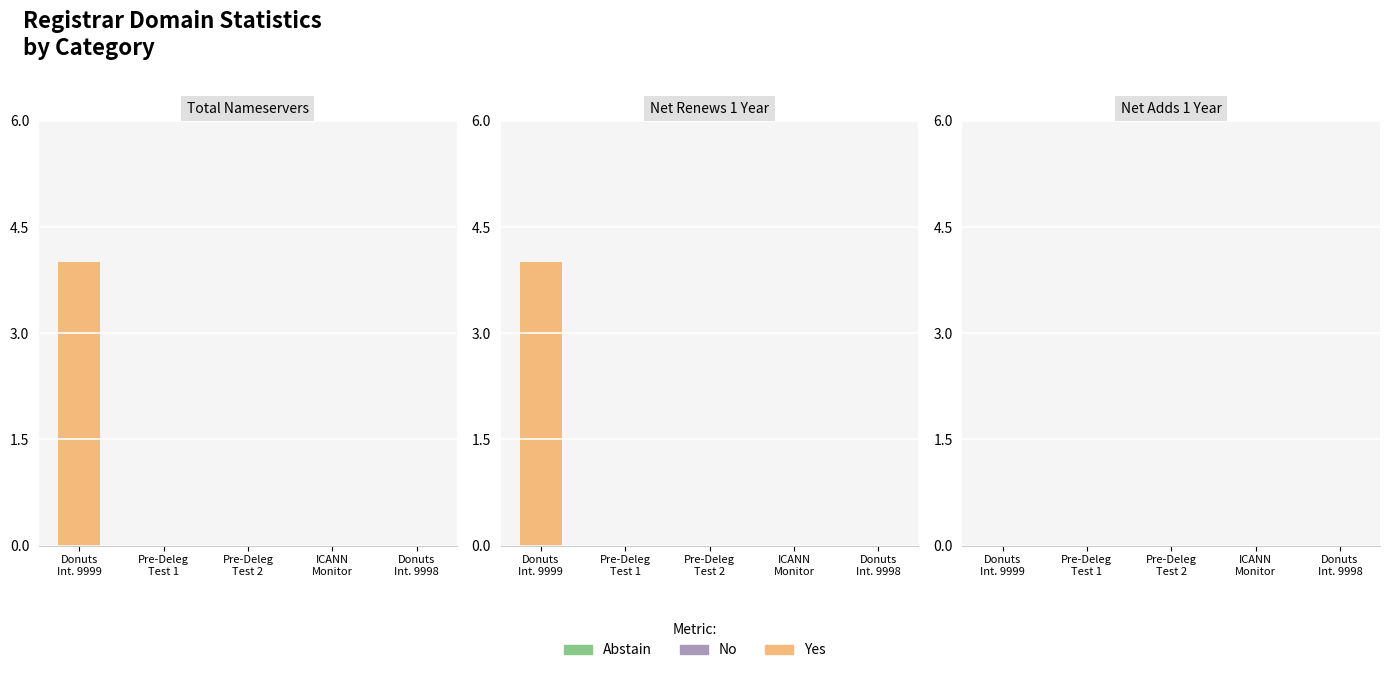

What is the label of the 3rd bar from the left?

Pre-Deleg Test 2